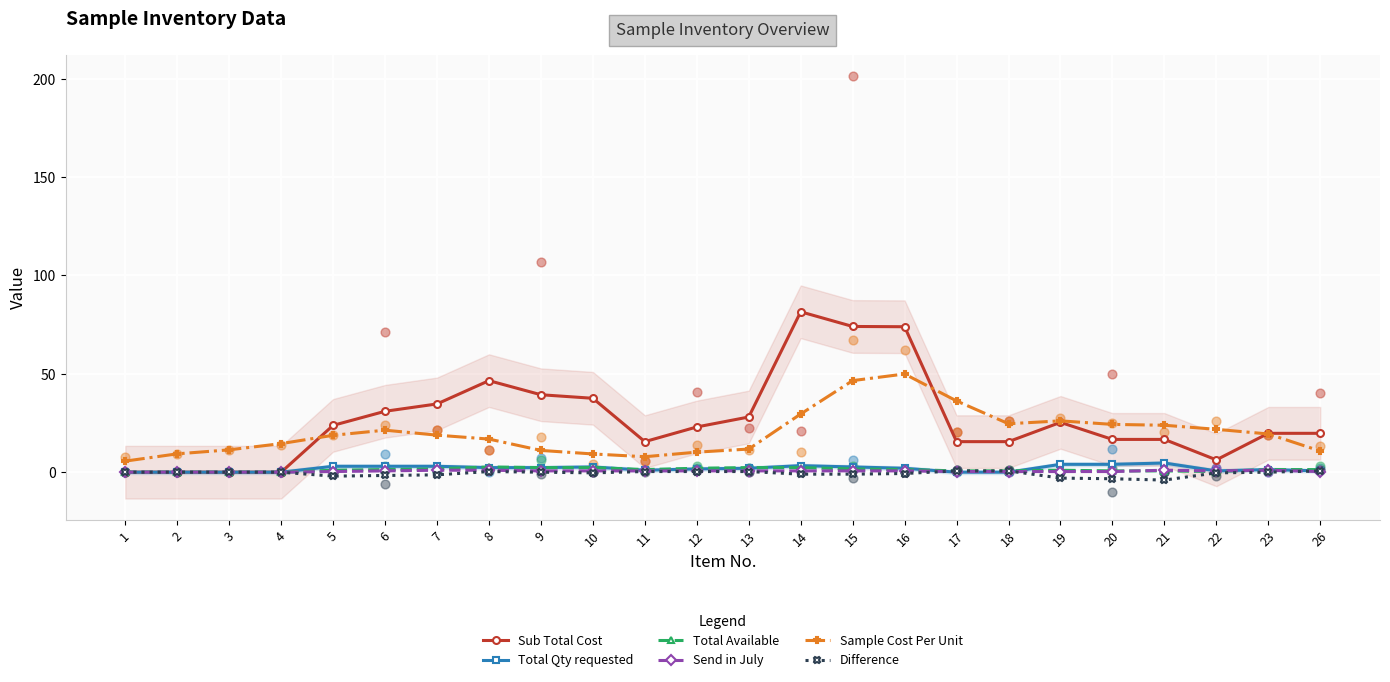

At which category is the sum across all series the highest?

16